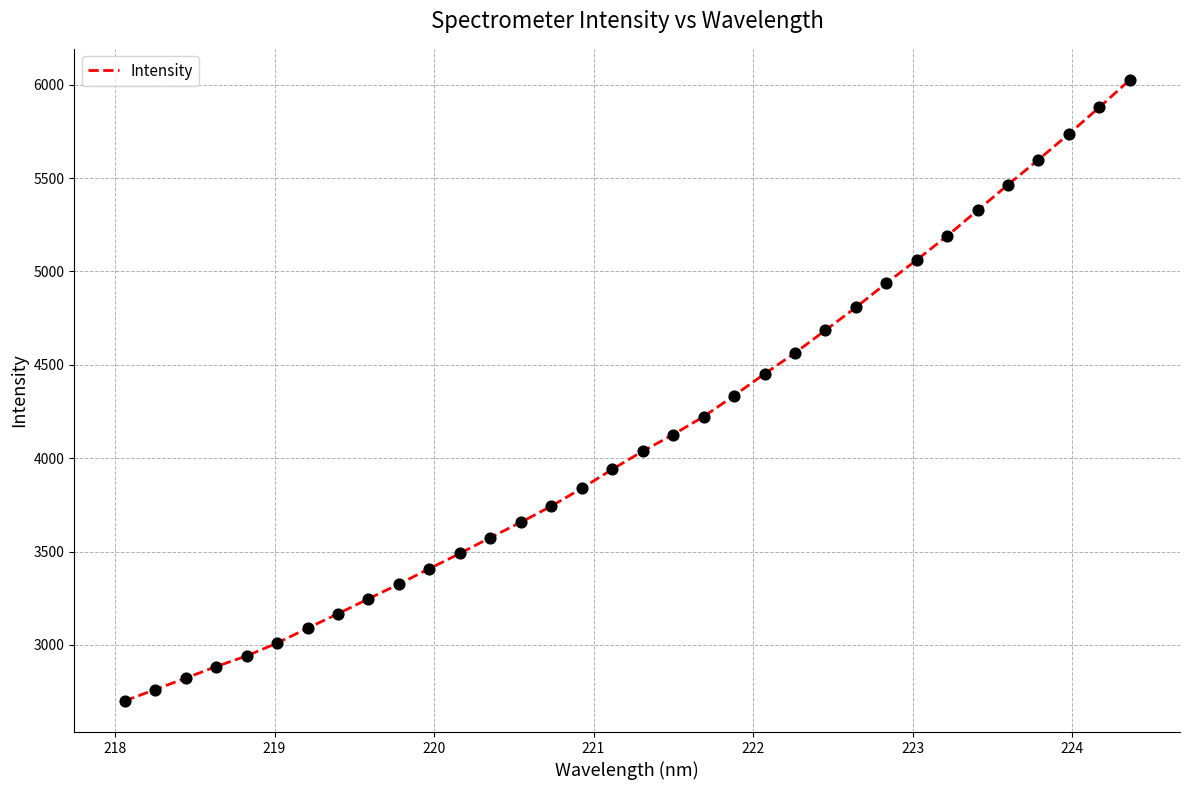

What is the difference between the maximum and minimum values?

3325.5